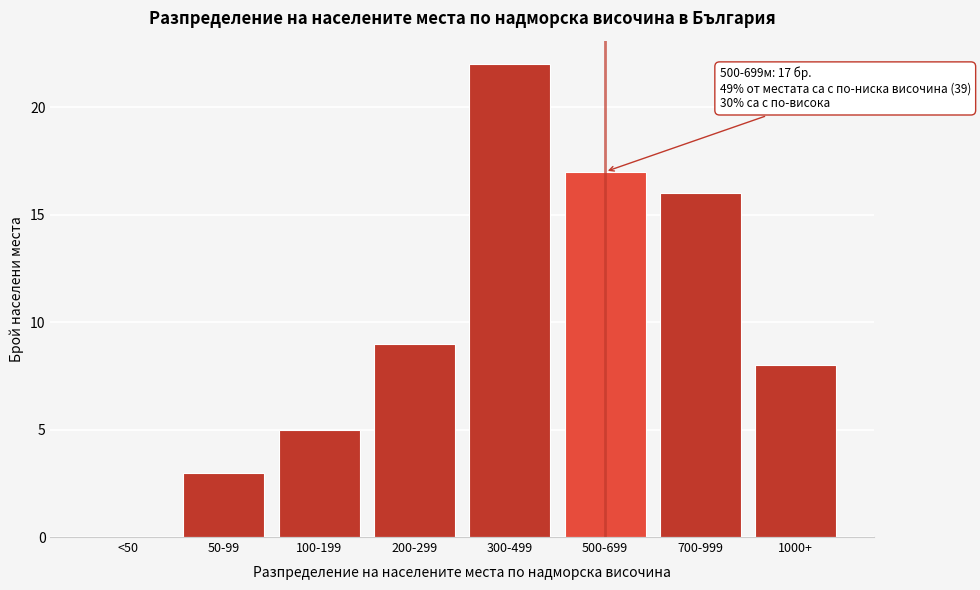

Reading right to left, list all the values displayed in this chart.

1000+=8	700-999=16	500-699=17	300-499=22	200-299=9	100-199=5	50-99=3	<50=0